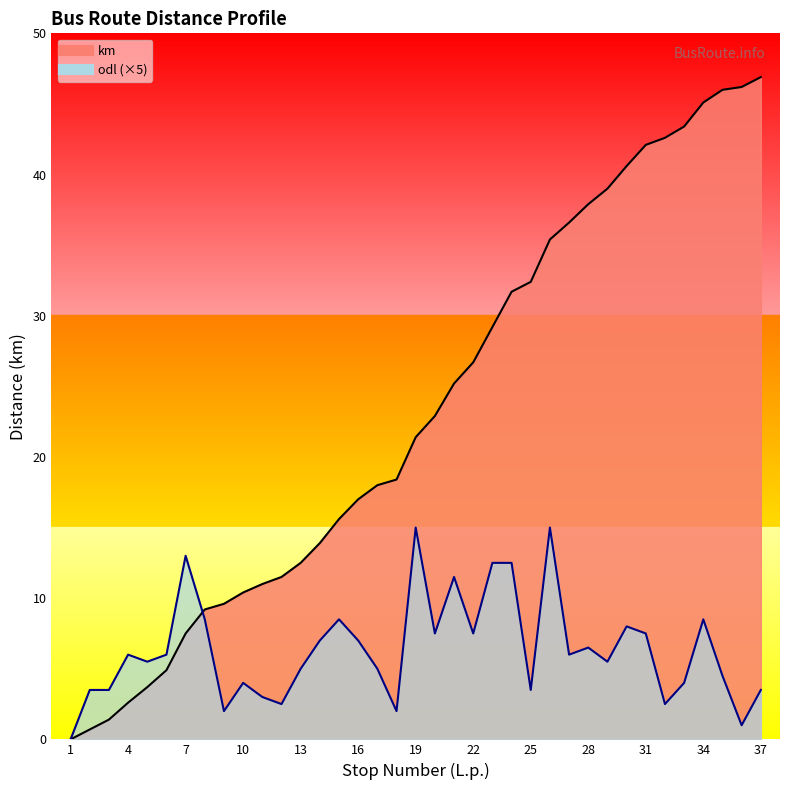

Does the chart display data point markers on the line(s)?

No